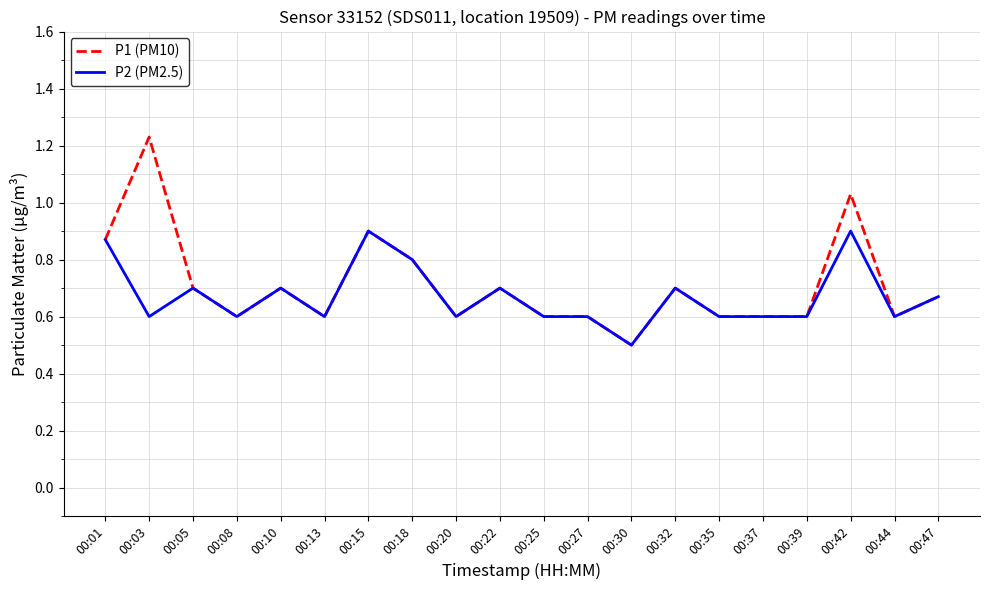

Count the number of data series in this chart.

2